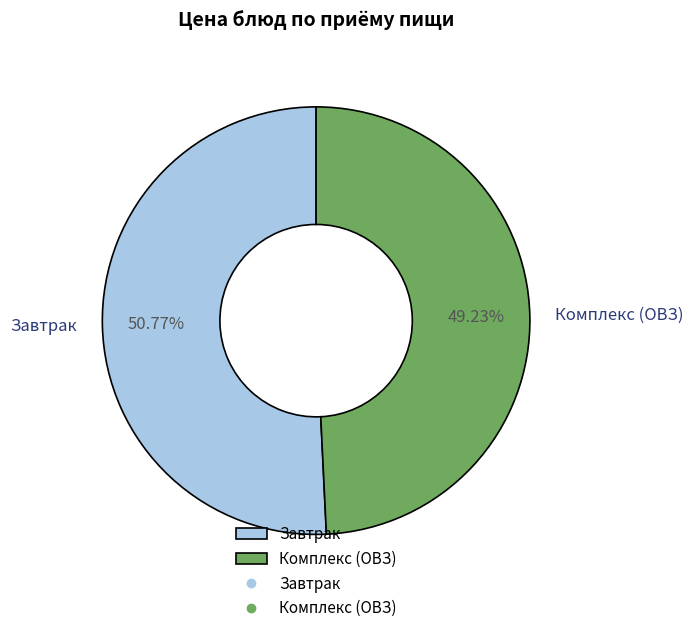

What is the ratio of the value at Комплекс (ОВЗ) to the value at Завтрак?

1.0